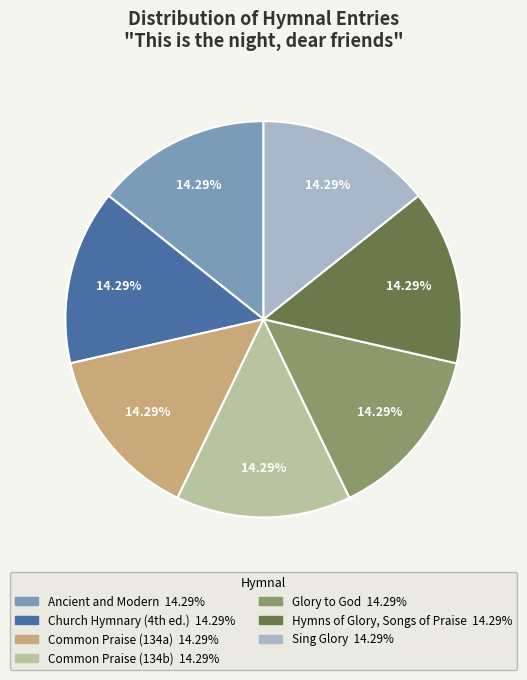

Does Glory to God represent more than half of the total?

No